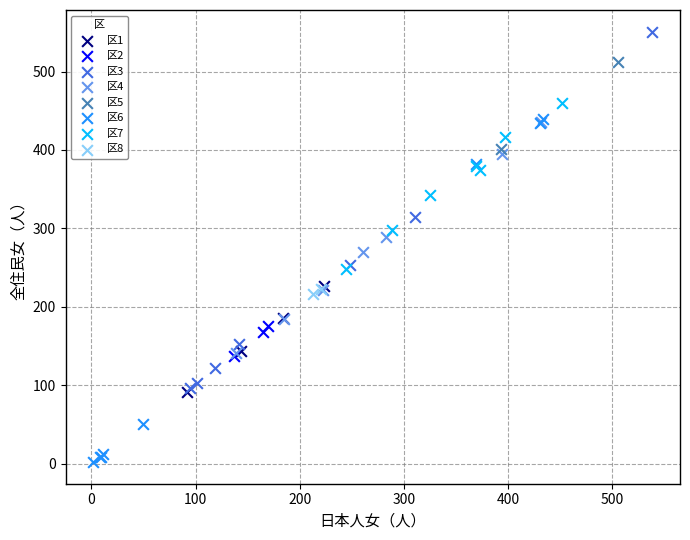

Which series reaches the minimum Y coordinate?

区6